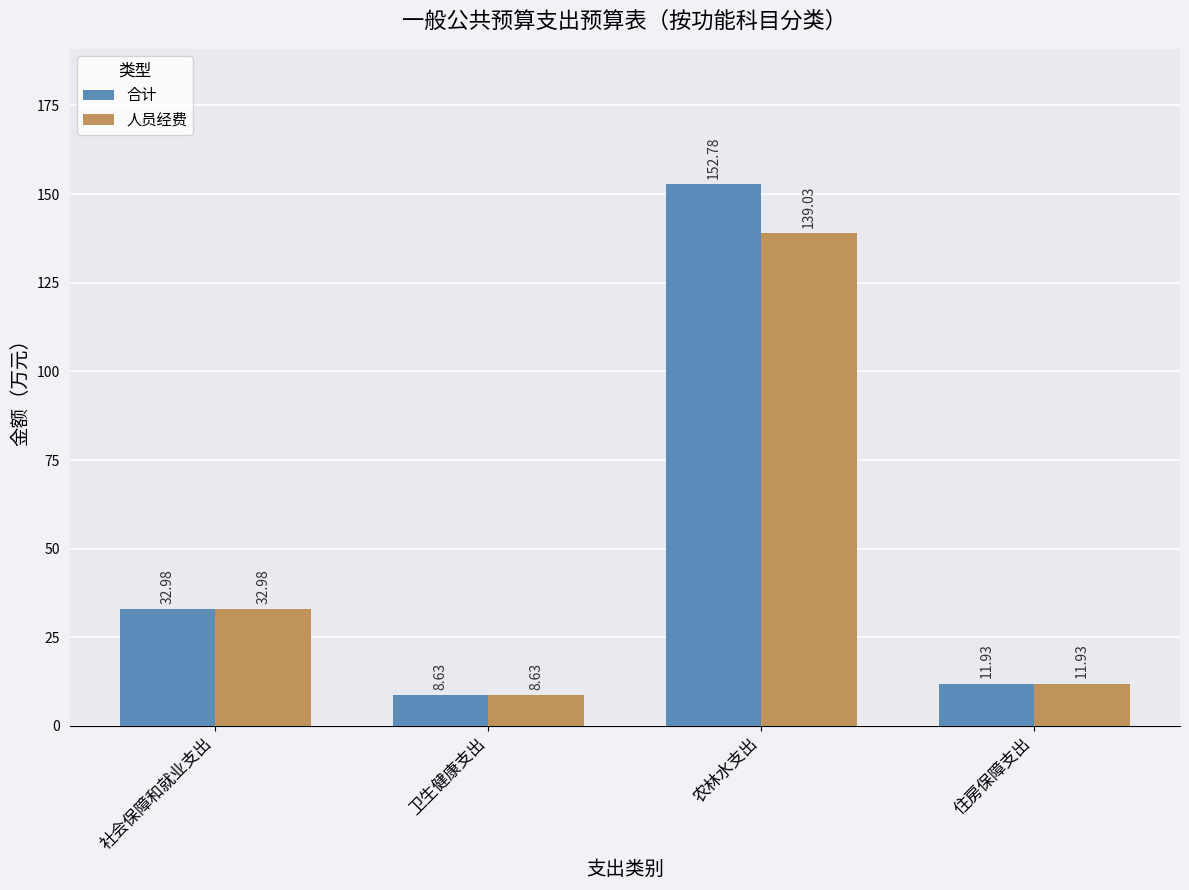

How many bars are there in each group?

2